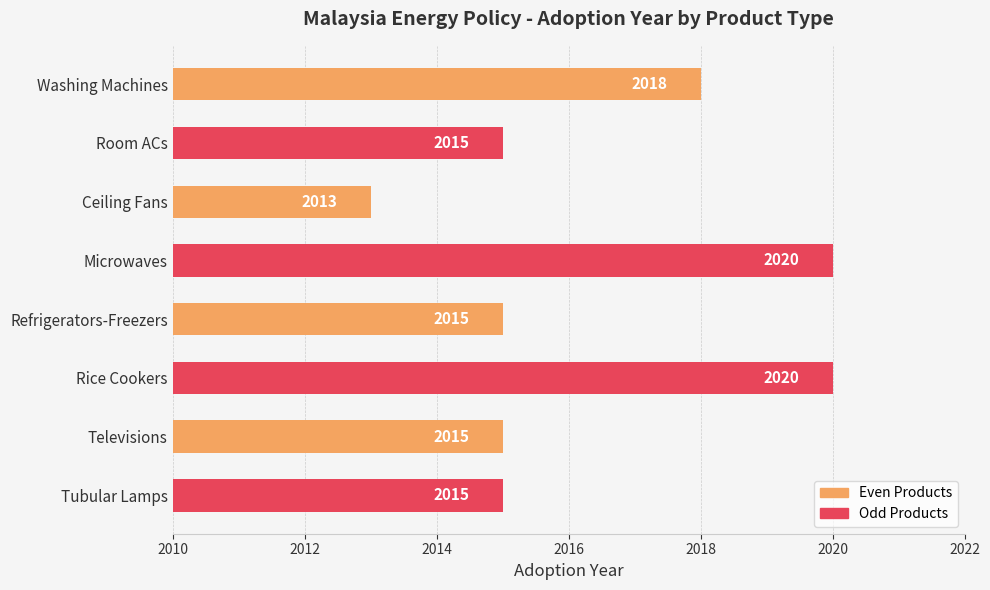

What is the maximum value shown in the chart?

2020